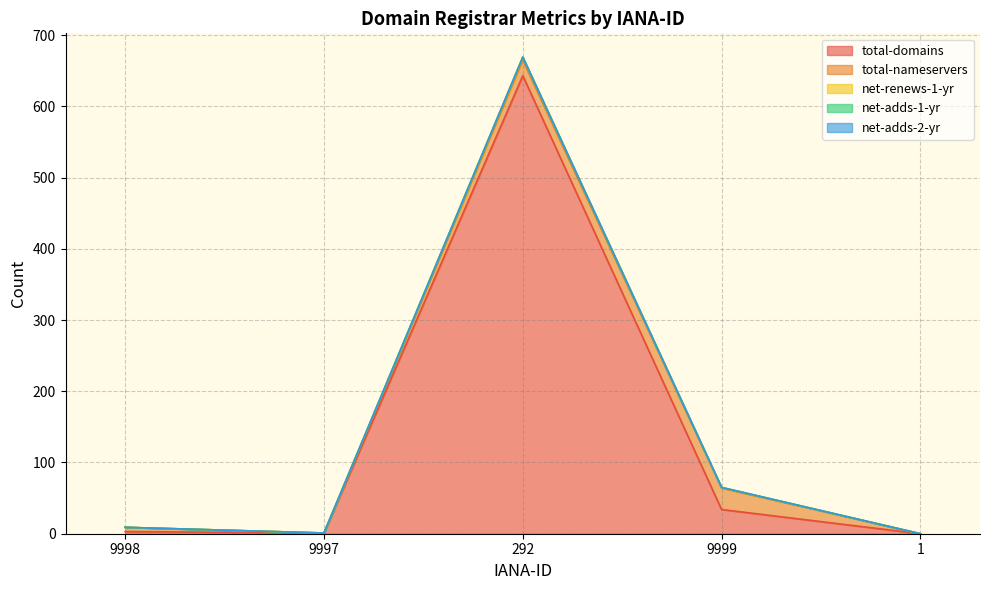

How many interior local peaks does the net-renews-1-yr series have?

1